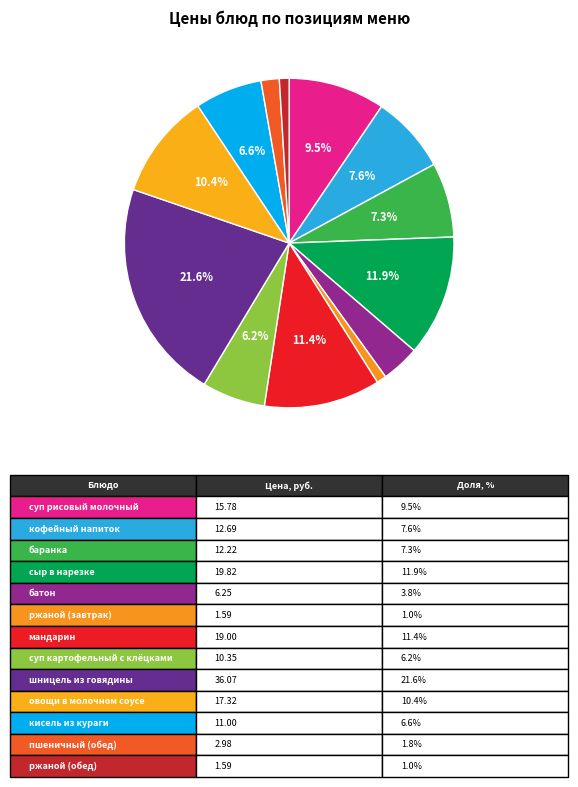

Count the number of slices in the pie.

13